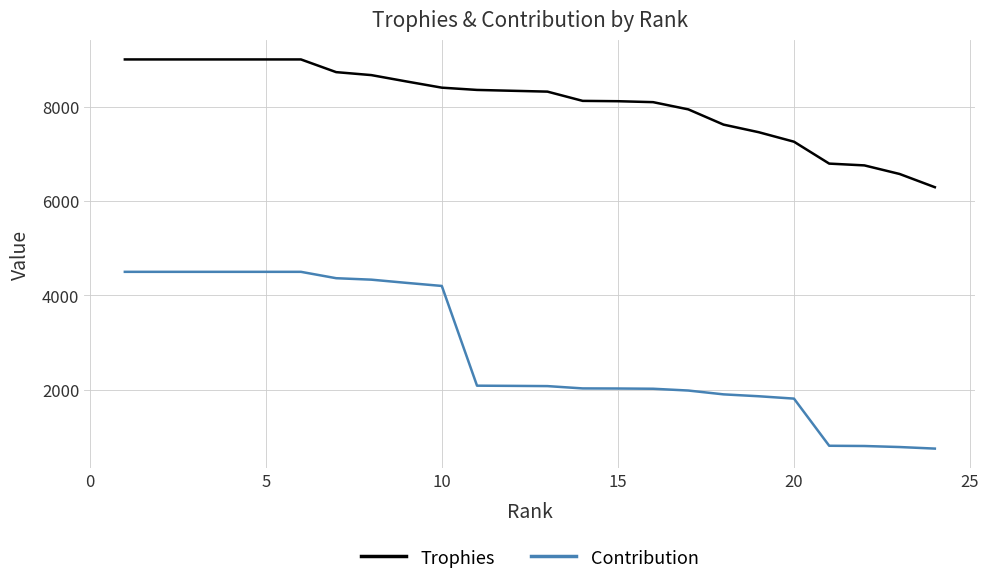

What is the sum of all Trophies values?

194364